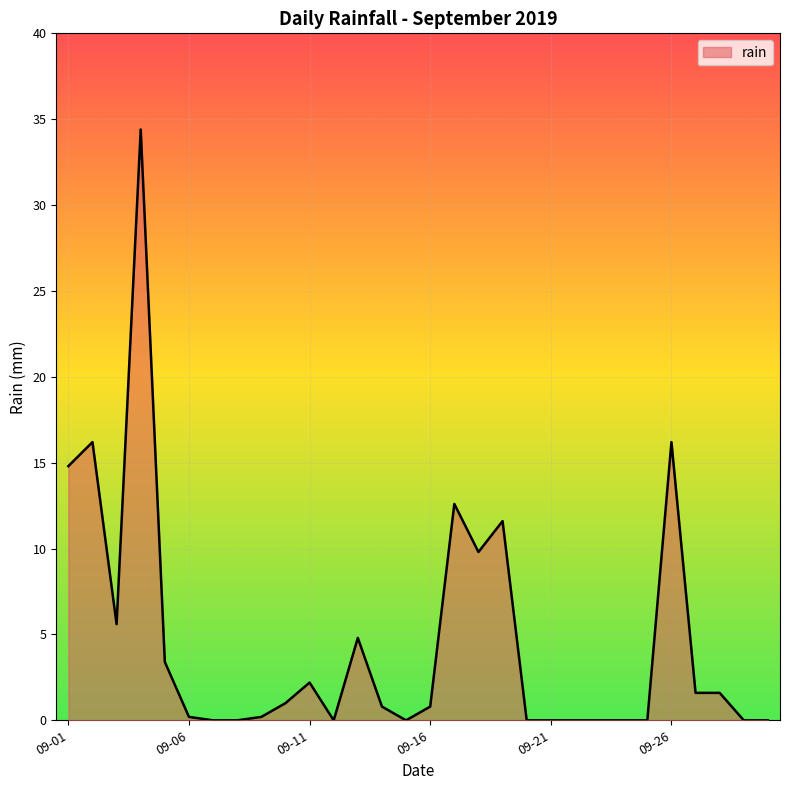

What is the maximum value shown in the chart?

34.4